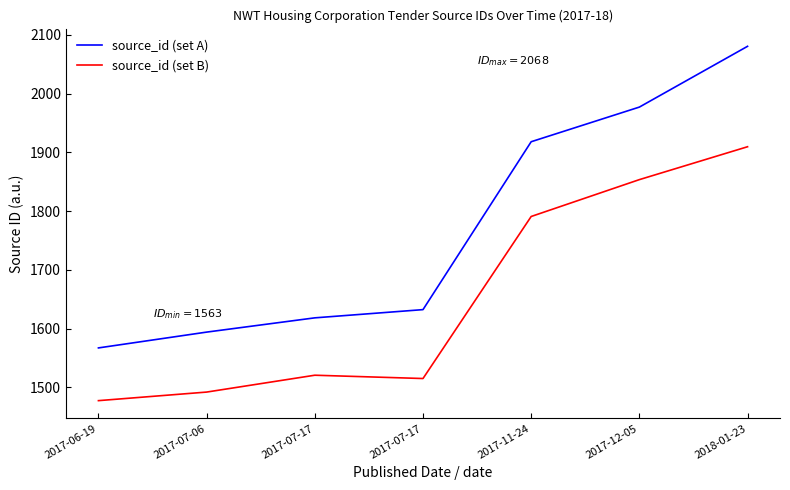

Rank the series by their average value, from highest to lowest.

source_id (set A), source_id (set B)